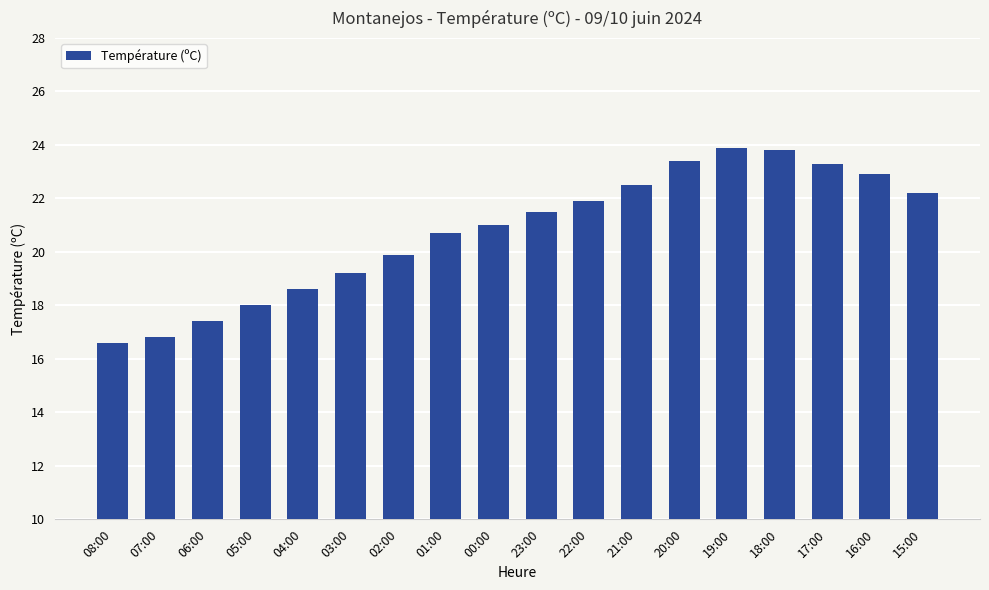

Where is the data nearest to the value 20?

02:00